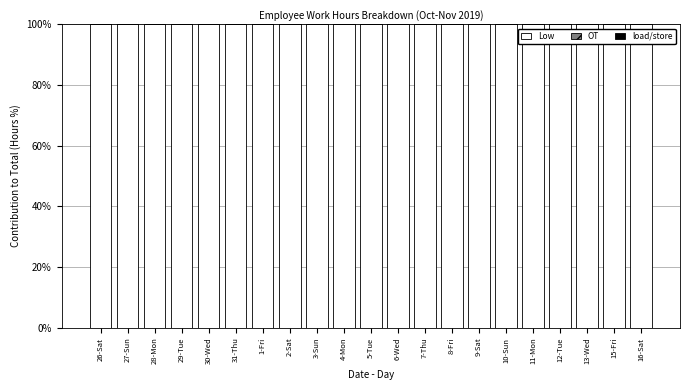

What are all the series names shown in the legend?

Low, OT, load/store